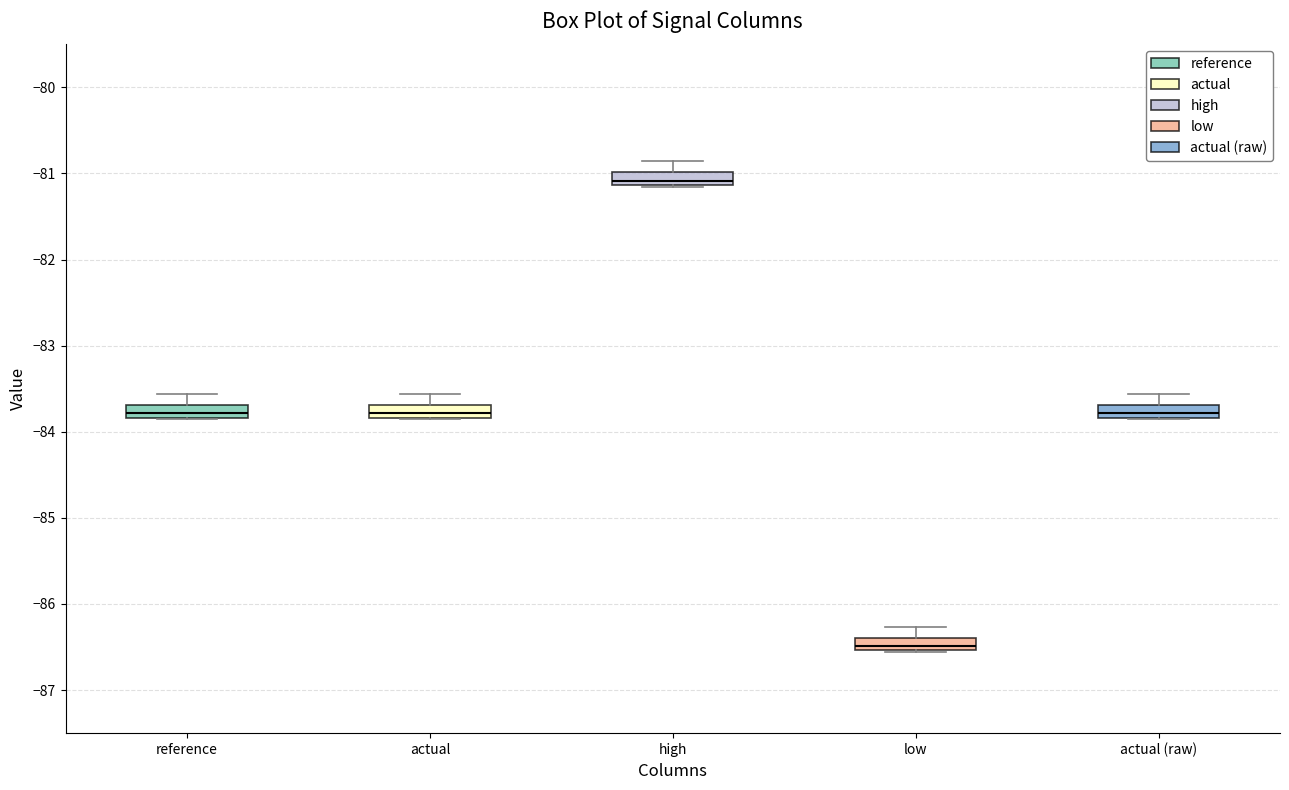

Where is the upper edge of the box for reference on the y-axis? The values are not printed on the chart, so give them approximately, as read against the axis.

-83.7